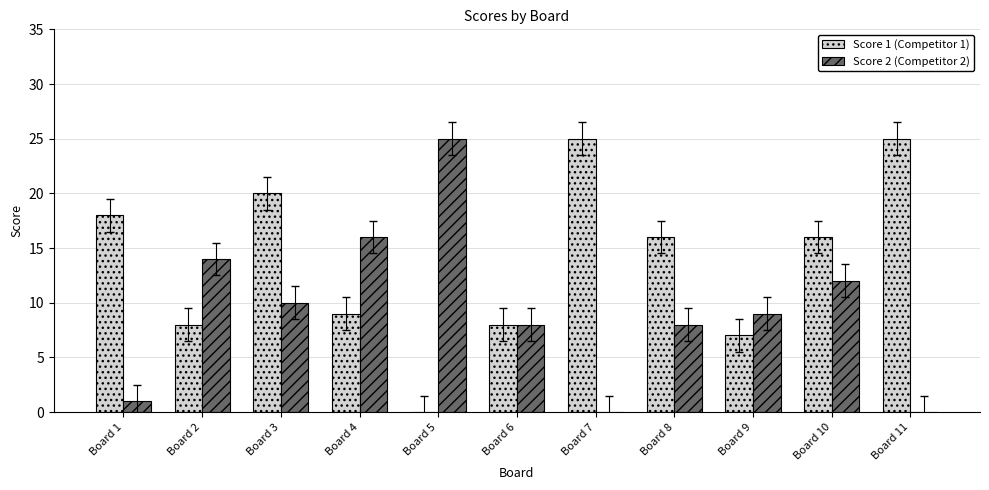

Which series changed the most between Board 6 and Board 10?

Score 1 (Competitor 1)